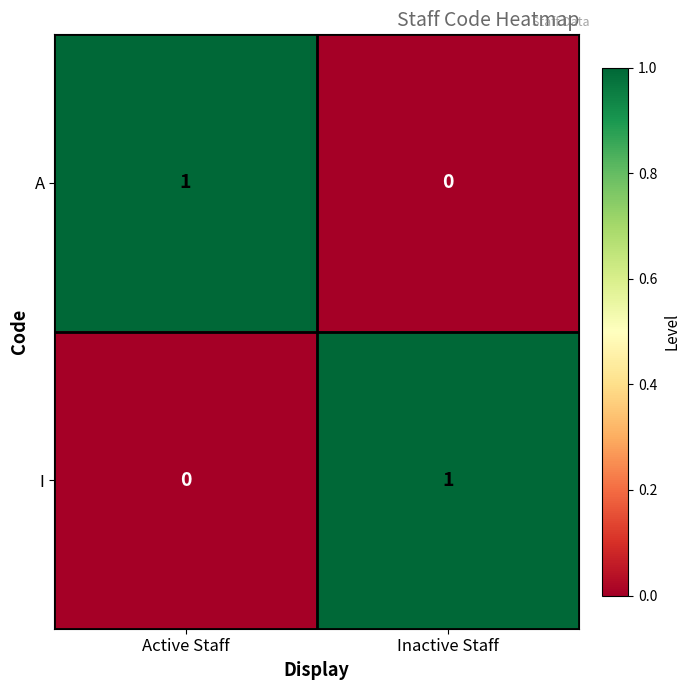

What is the difference between the highest and lowest values at Active Staff?

1